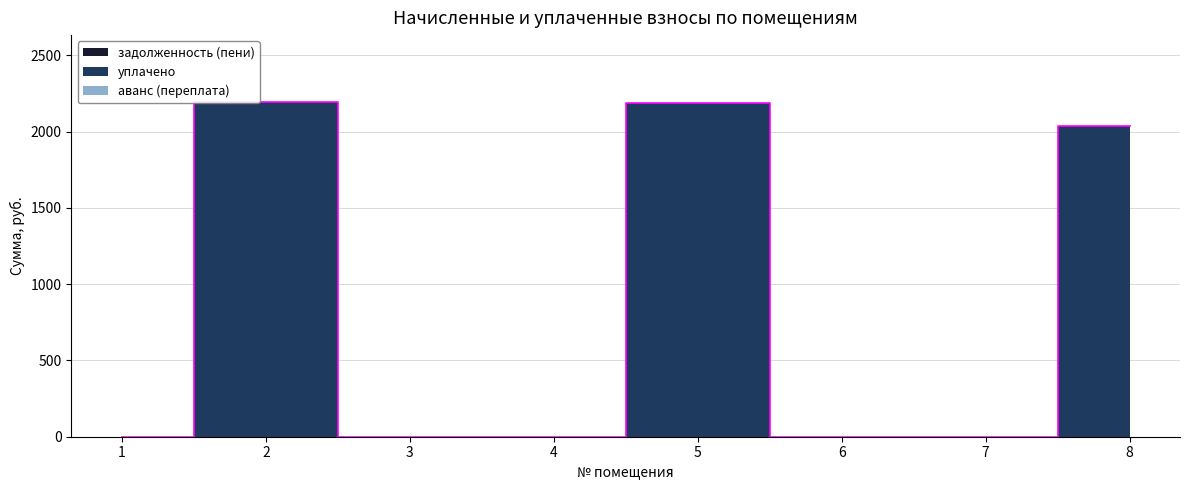

The value of аванс (переплата) at 1 is 0.0. True or false?

True